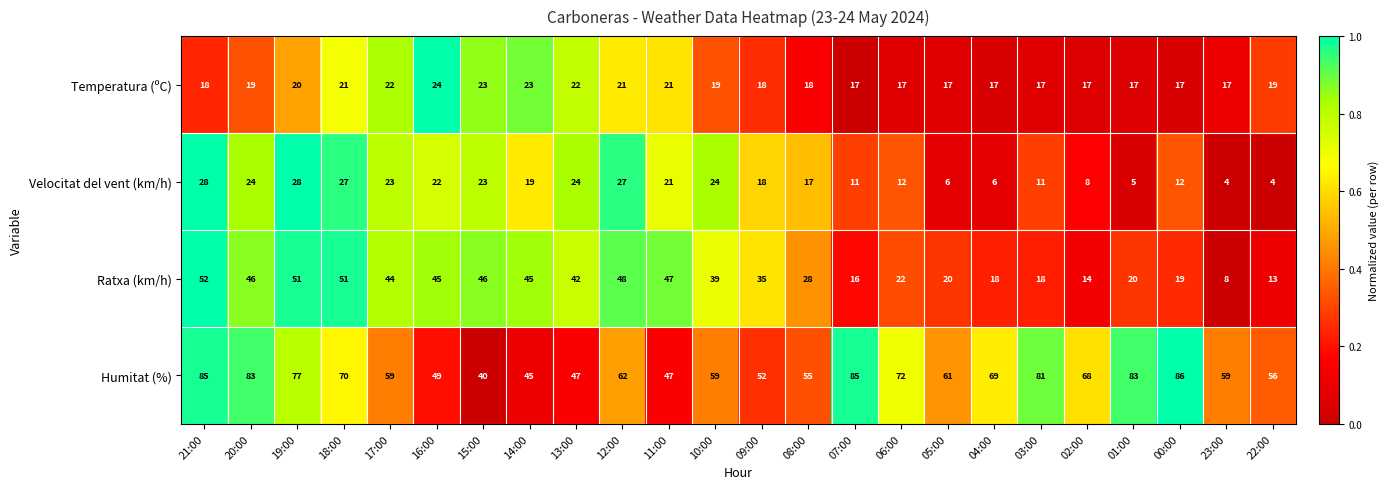

What is the total value across all series at 19:00?

176